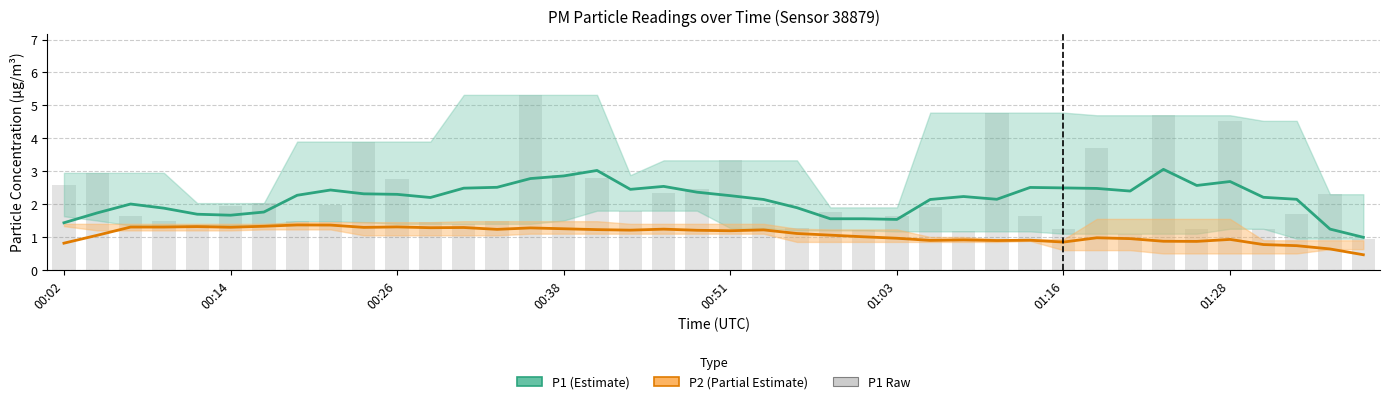

How many data points does each series have?

40